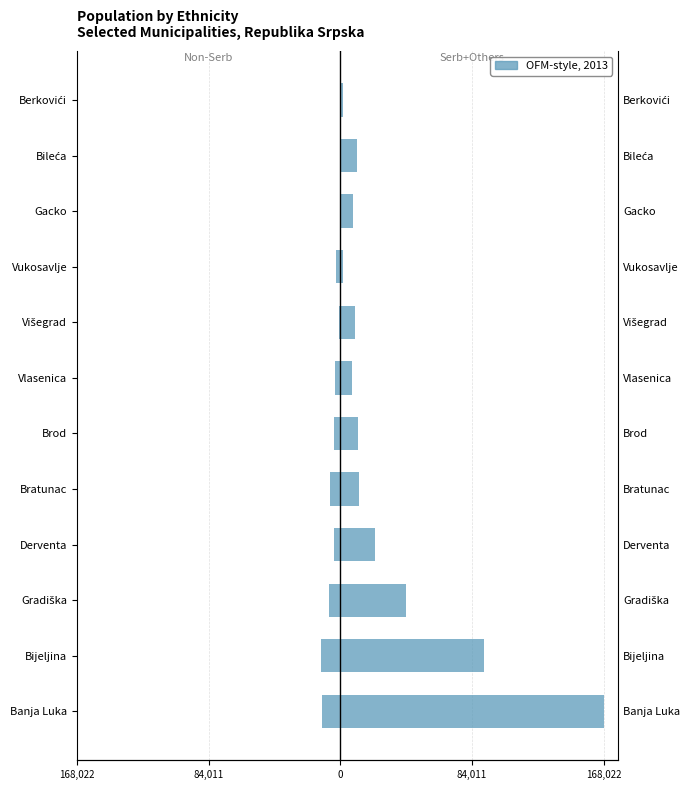

What is the difference between the maximum and minimum values in the Serb+Others series?

166396